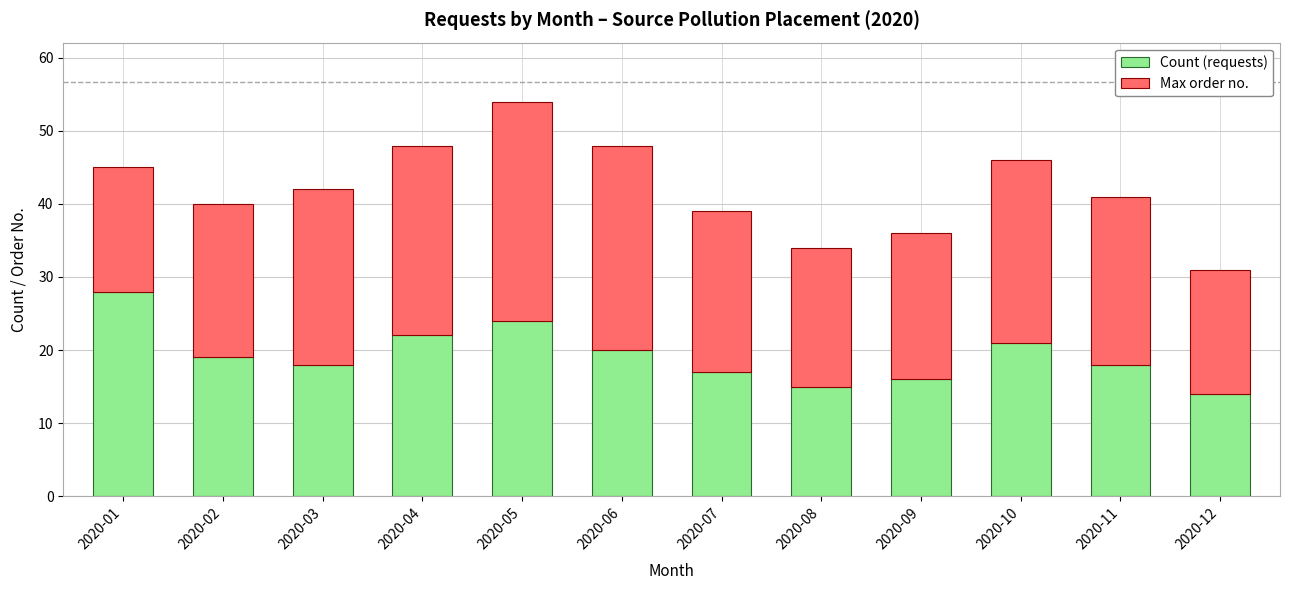

What is the total value across all series at 2020-03?

42